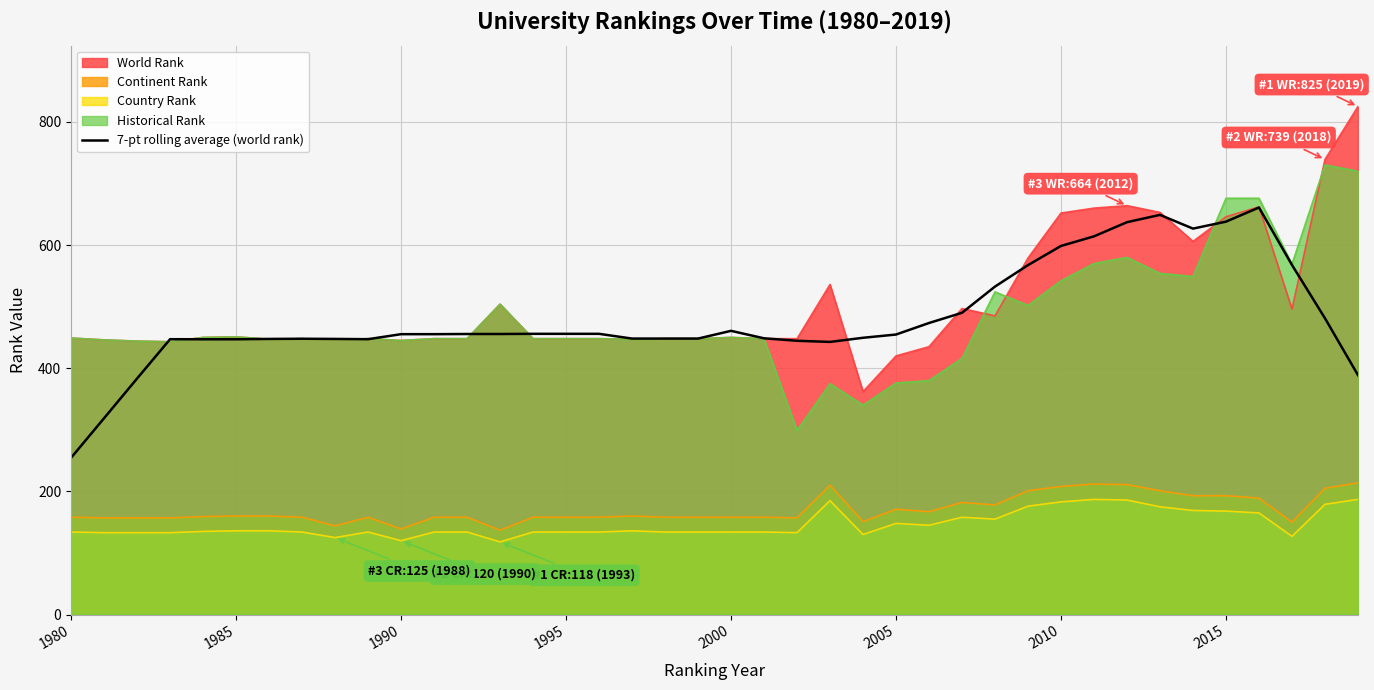

True or false: Continent Rank and World Rank intersect in this chart.

False